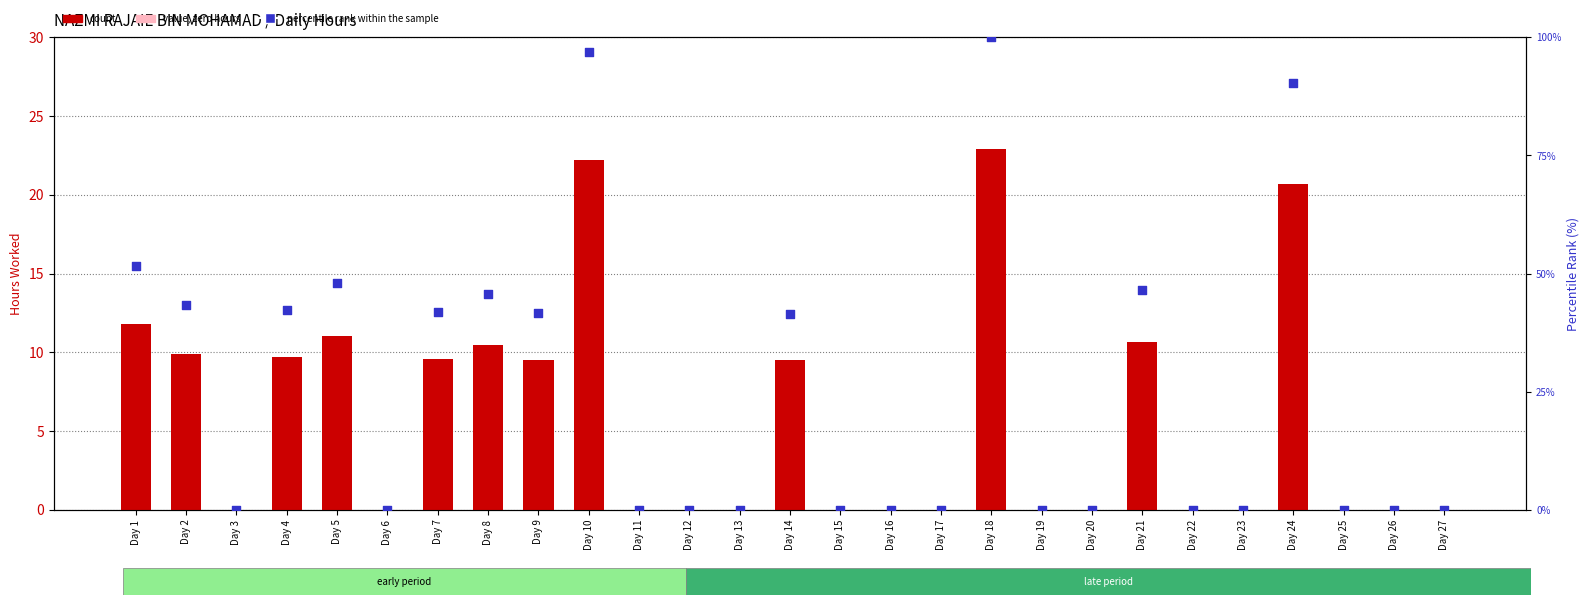

What are all the series names shown in the legend?

count, percentile rank within the sample